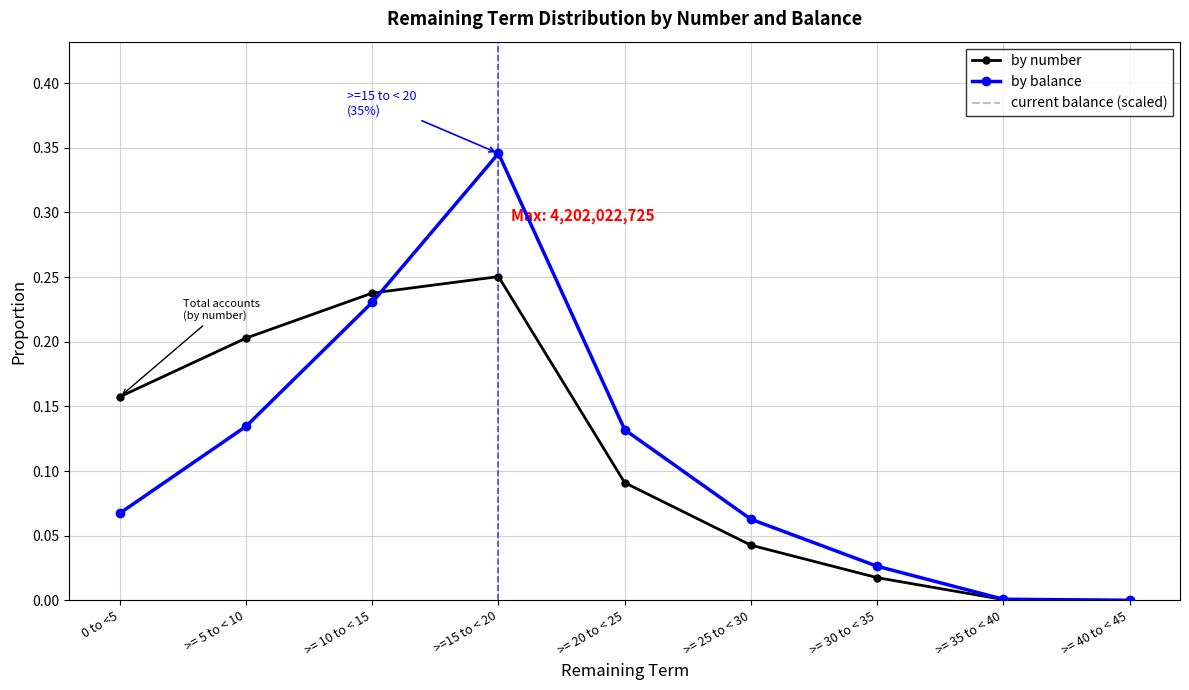

Count the number of categories in the chart.

9